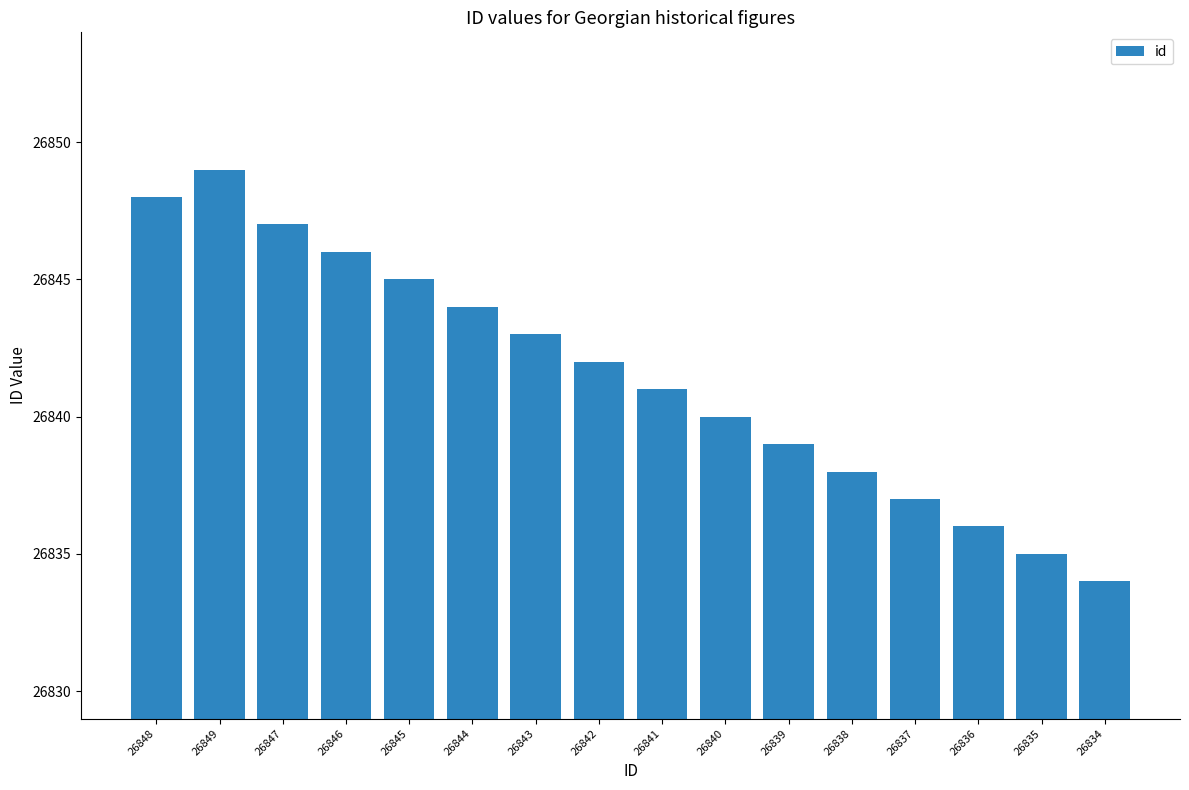

What is the value of the 16th bar from the left?

26834